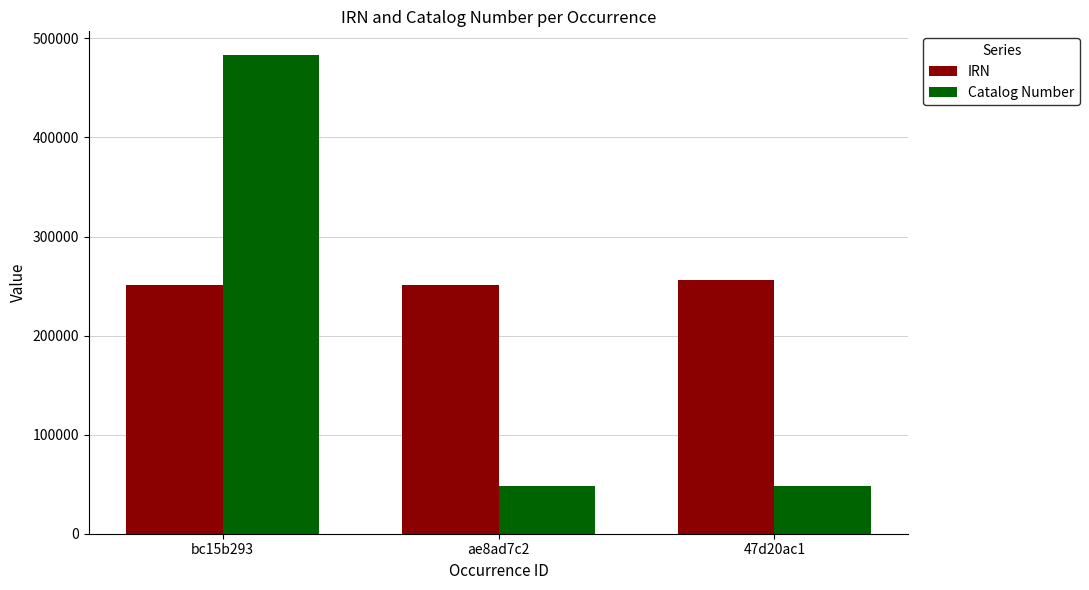

What is the difference between the highest and lowest values at bc15b293?

231749